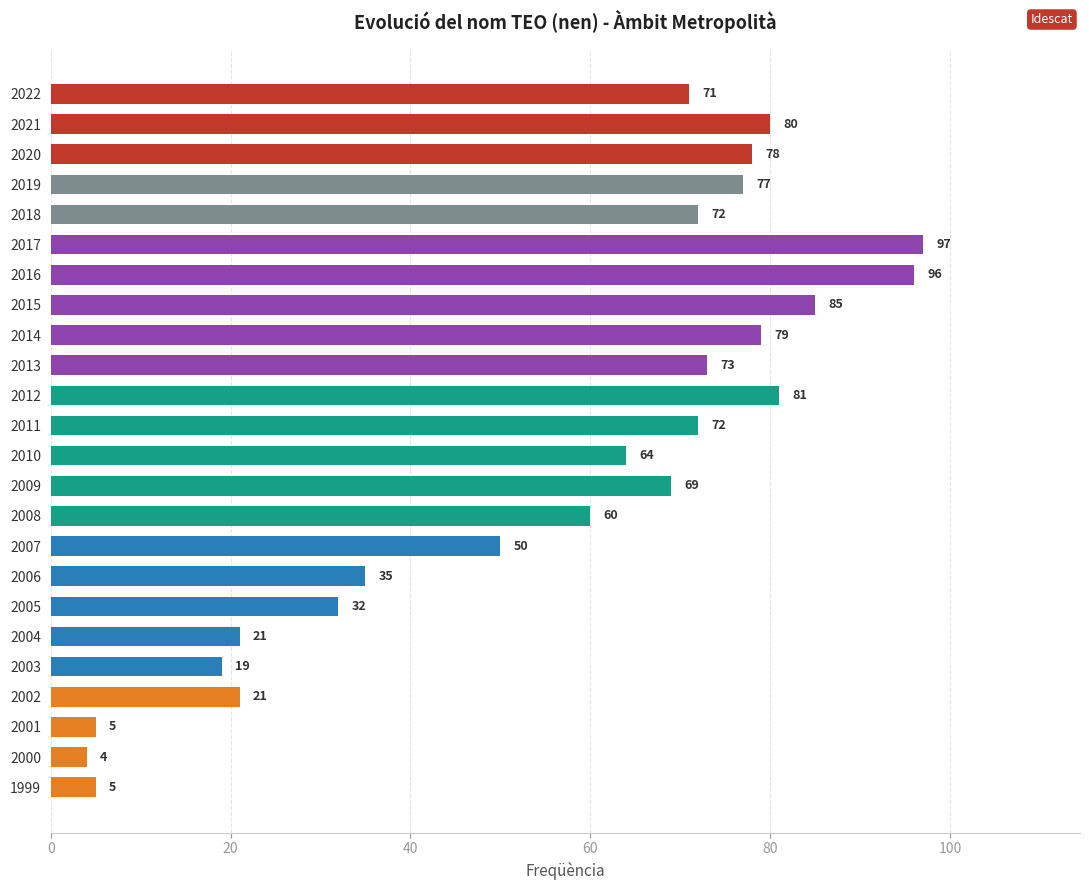

Reading bottom to top, extract all data points from this chart.

5	4	5	21	19	21	32	35	50	60	69	64	72	81	73	79	85	96	97	72	77	78	80	71